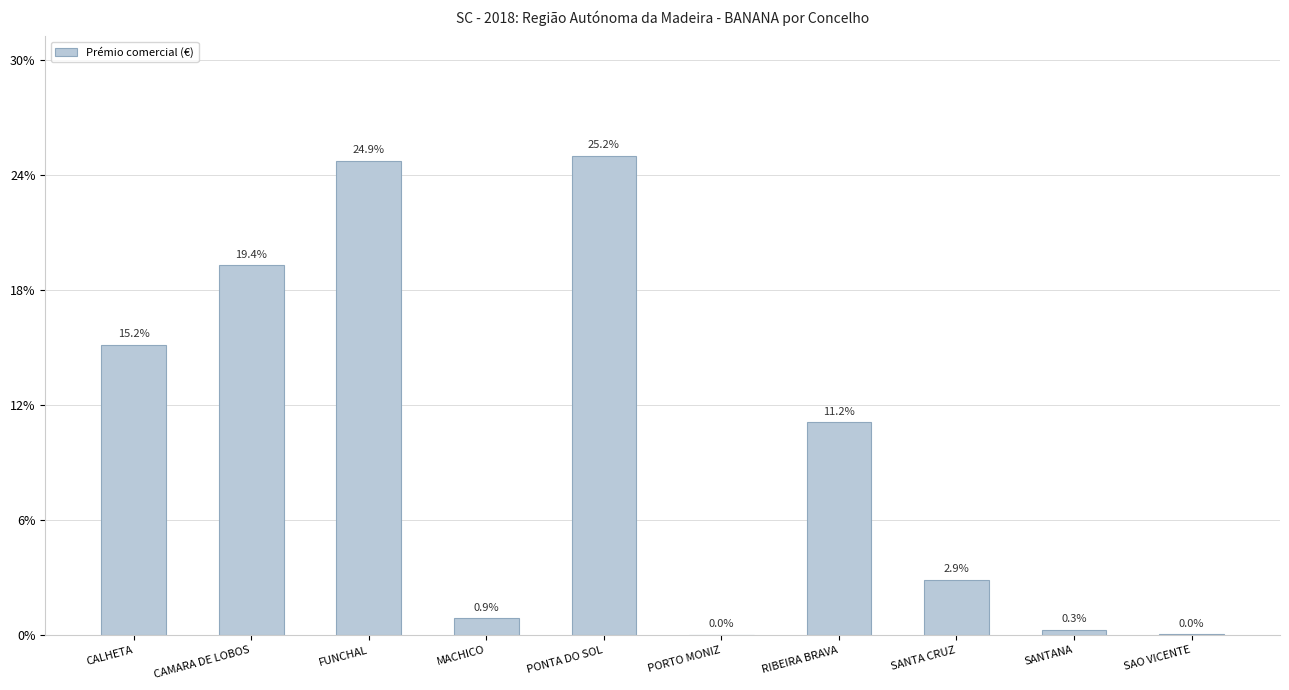

True or false: the data shows 25.2 at PONTA DO SOL.

True